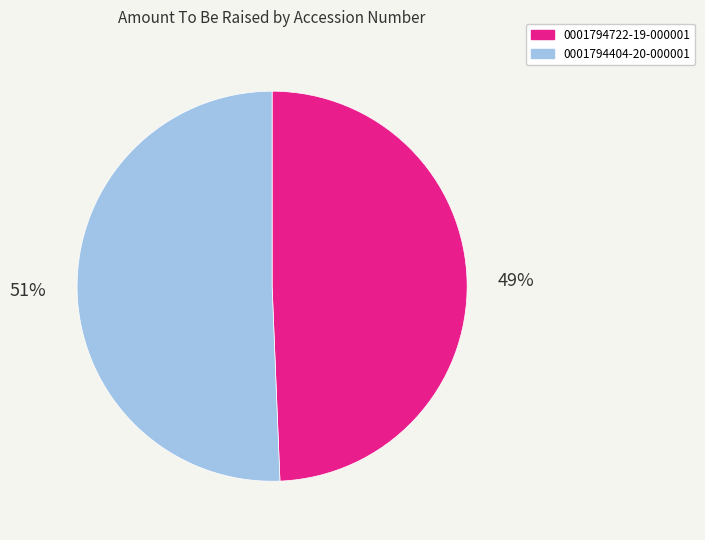

Which slice is the largest?

0001794404-20-000001